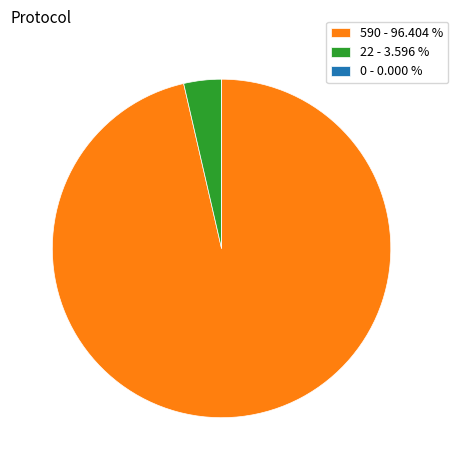

Which category accounts for the majority?

590 - 96.404 %